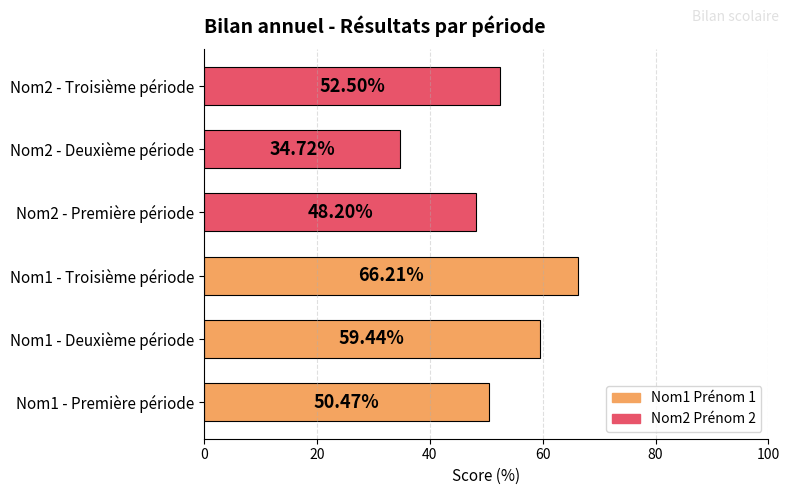

Which has a higher value, Nom2 - Troisième période or Nom1 - Première période?

Nom2 - Troisième période